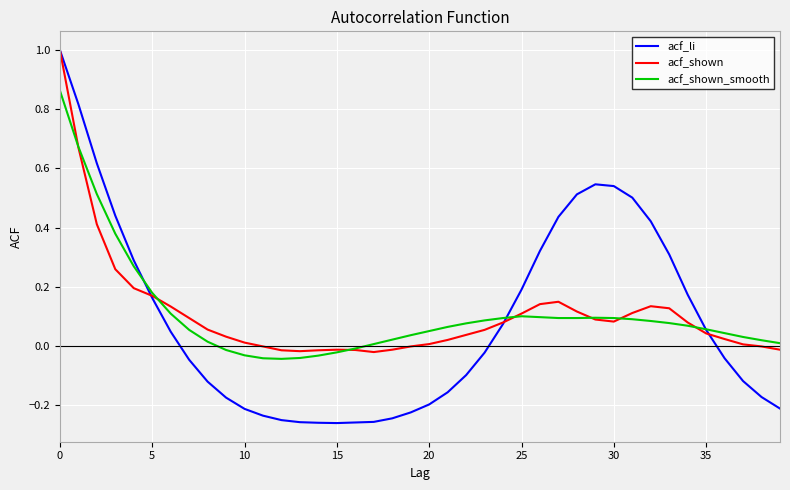

How many negative values does the acf_li series have?

21